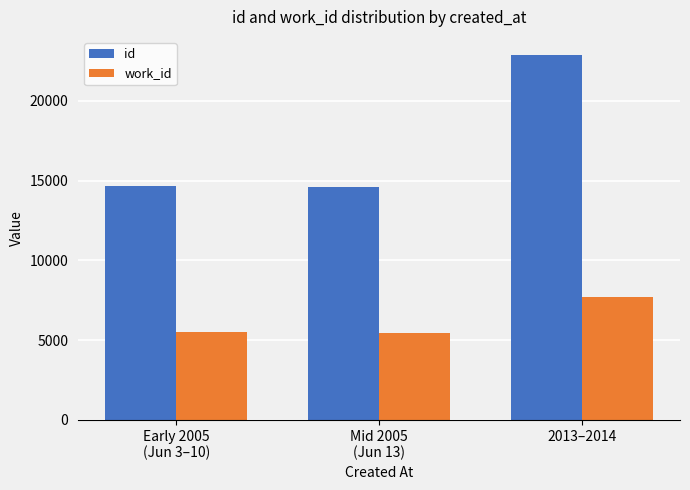

Which series has the largest total across all categories?

id